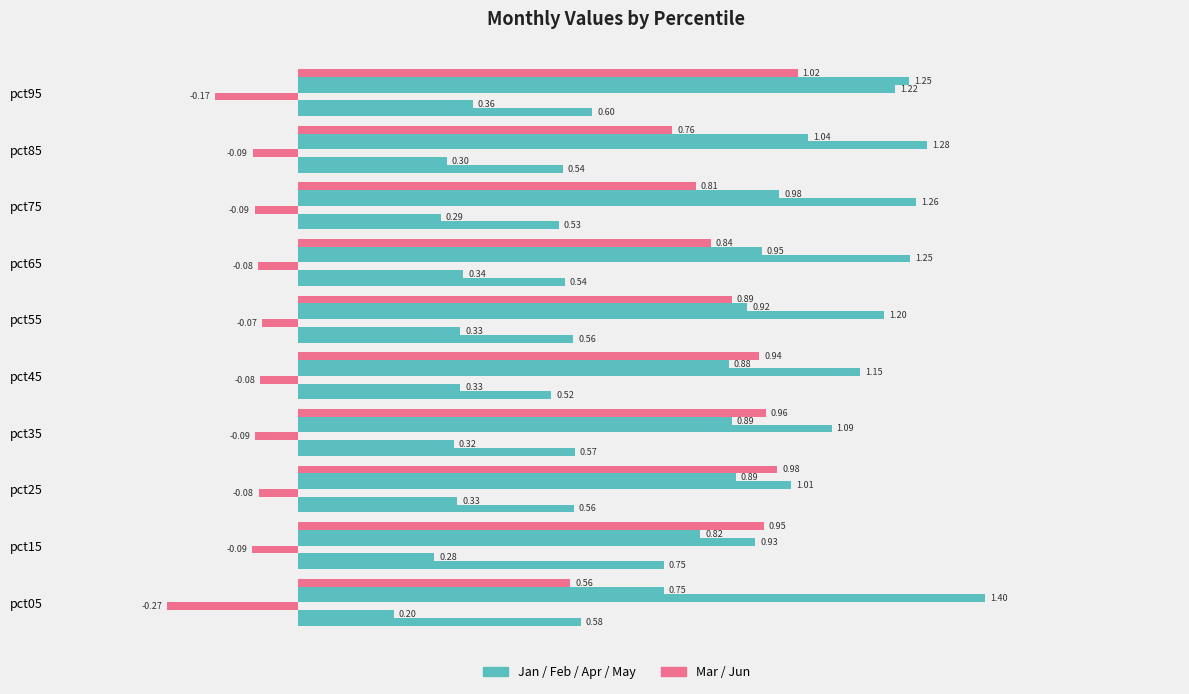

Count the number of data series in this chart.

6